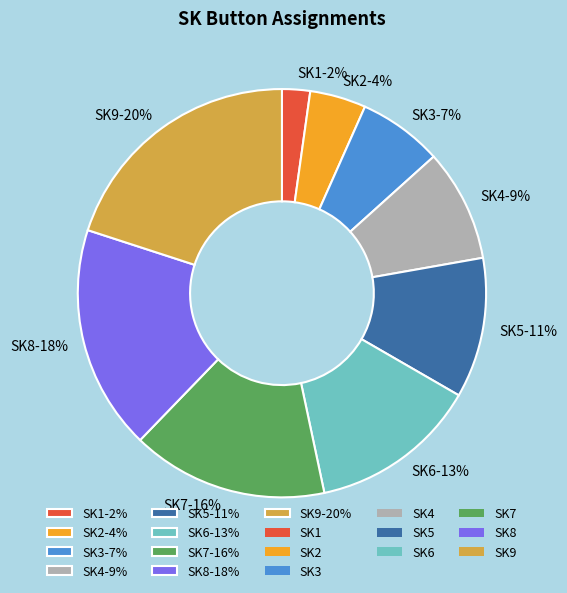

How many segments does this pie chart have?

9